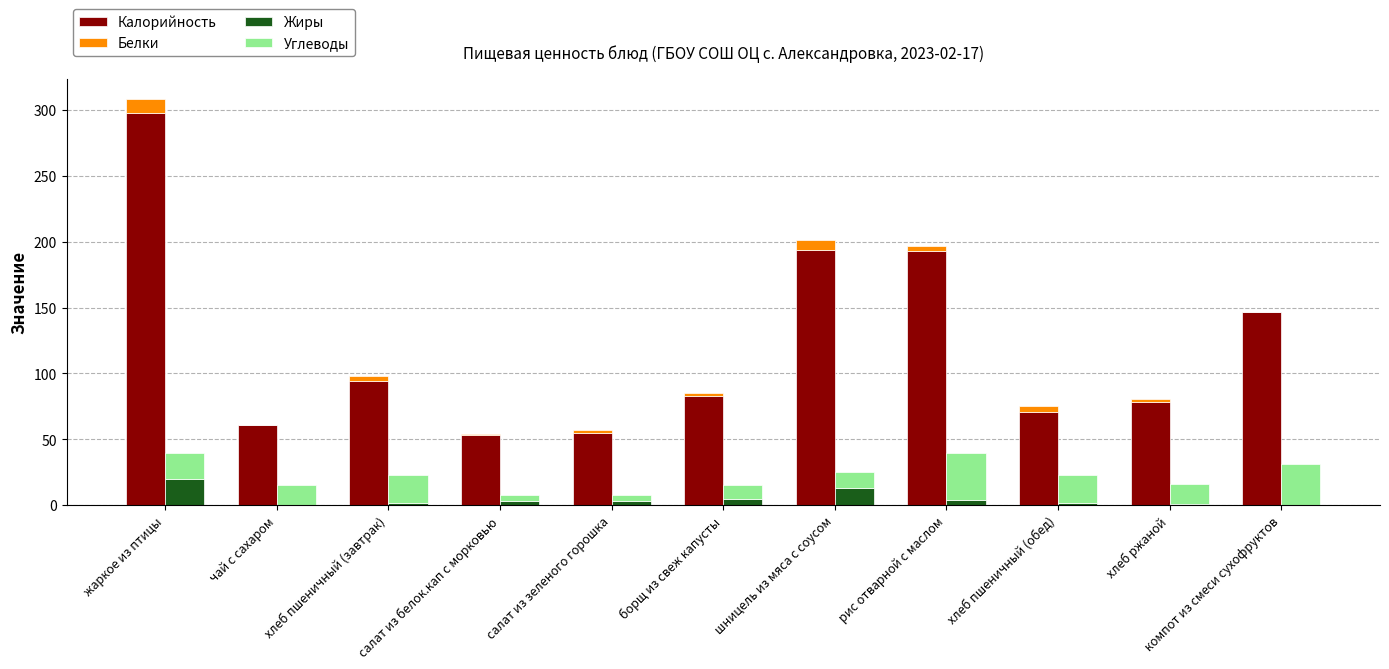

Reading left to right, what are all the values shown in this chart?

Калорийность: жаркое из птицы=298.0	чай с сахаром=61.0	хлеб пшеничный (завтрак)=94.0	салат из белок.кап с морковью=53.0	салат из зеленого горошка=55.0	борщ из свеж капусты=83.0	шницель из мяса с соусом=194.0	рис отварной с маслом=193.0	хлеб пшеничный (обед)=71.0	хлеб ржаной=78.0	компот из смеси сухофруктов=147.0
Белки: жаркое из птицы=10.0	чай с сахаром=0.0	хлеб пшеничный (завтрак)=4.0	салат из белок.кап с морковью=1.0	салат из зеленого горошка=2.0	борщ из свеж капусты=2.0	шницель из мяса с соусом=7.0	рис отварной с маслом=4.0	хлеб пшеничный (обед)=4.0	хлеб ржаной=3.0	компот из смеси сухофруктов=0.0
Жиры: жаркое из птицы=20.0	чай с сахаром=0.0	хлеб пшеничный (завтрак)=2.0	салат из белок.кап с морковью=3.0	салат из зеленого горошка=3.0	борщ из свеж капусты=5.0	шницель из мяса с соусом=13.0	рис отварной с маслом=4.0	хлеб пшеничный (обед)=2.0	хлеб ржаной=1.0	компот из смеси сухофруктов=0.0
Углеводы: жаркое из птицы=20.0	чай с сахаром=15.0	хлеб пшеничный (завтрак)=21.0	салат из белок.кап с морковью=5.0	салат из зеленого горошка=5.0	борщ из свеж капусты=10.0	шницель из мяса с соусом=12.0	рис отварной с маслом=36.0	хлеб пшеничный (обед)=21.0	хлеб ржаной=15.0	компот из смеси сухофруктов=31.0